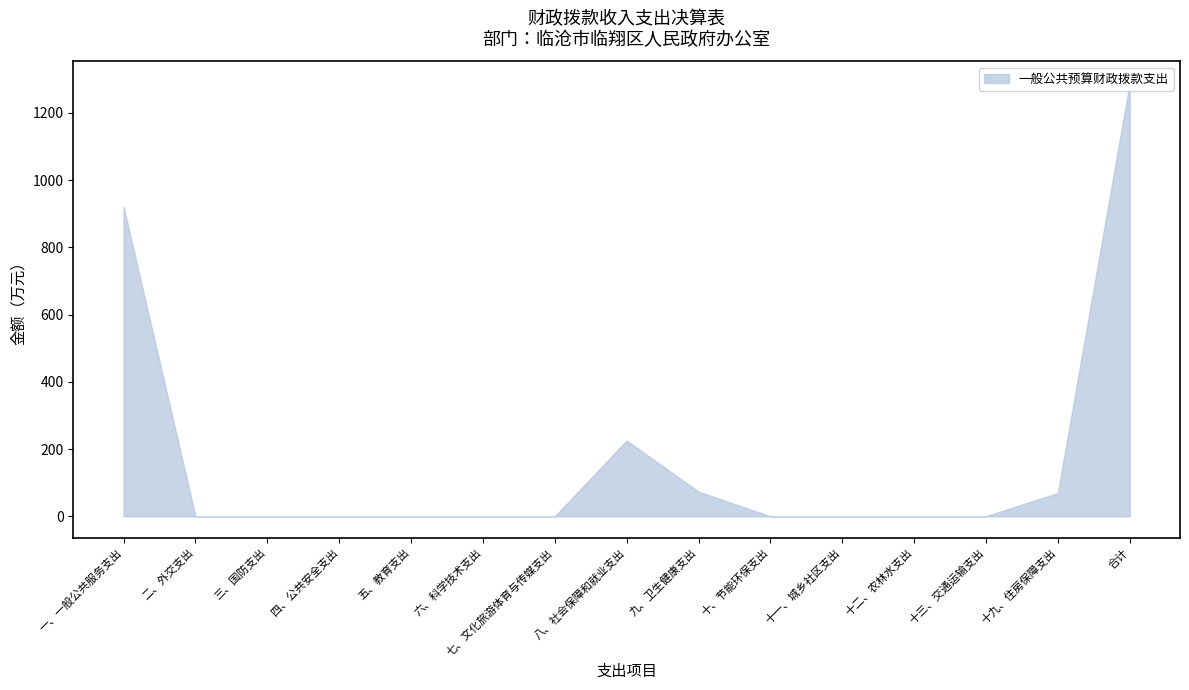

Between 一、一般公共服务支出 and 八、社会保障和就业支出, which is larger?

一、一般公共服务支出